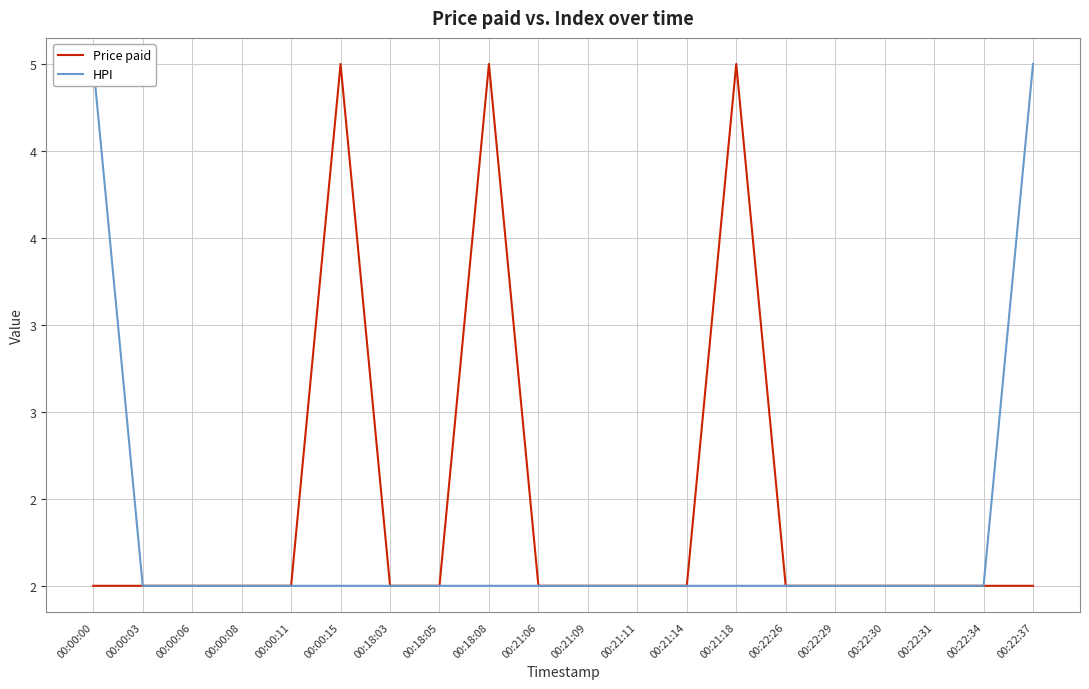

List the series in order of their overall mean, lowest first.

HPI, Price paid